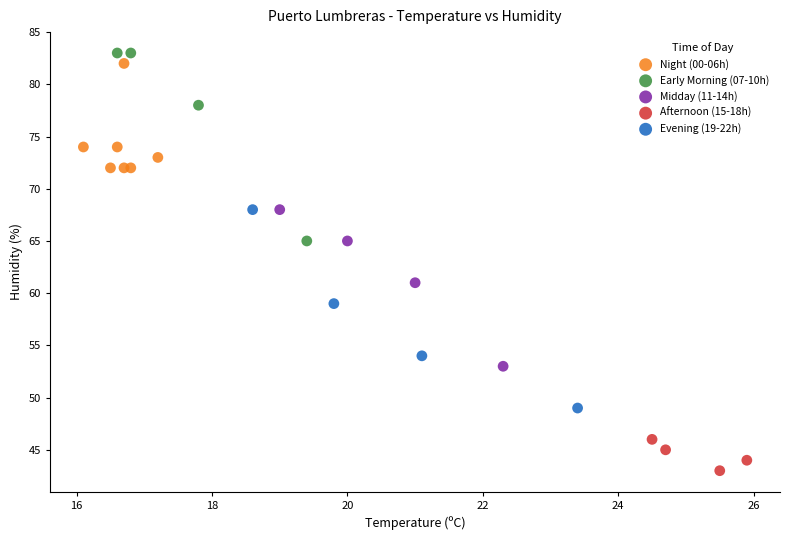

Which series reaches the minimum Y coordinate?

Afternoon (15-18h)